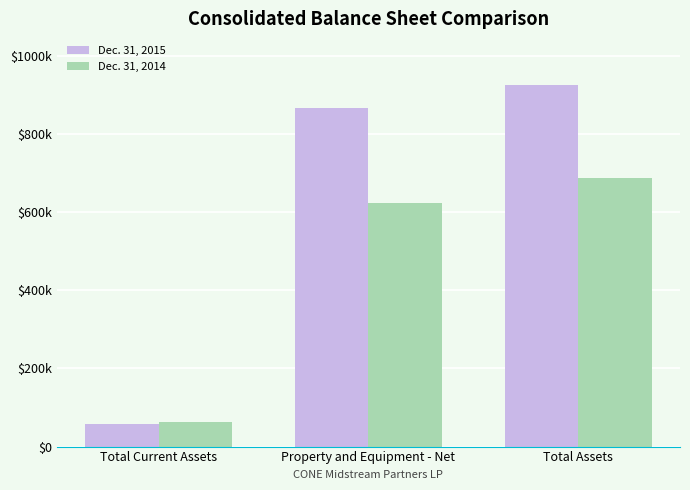

Which series has the largest total across all categories?

Dec. 31, 2015